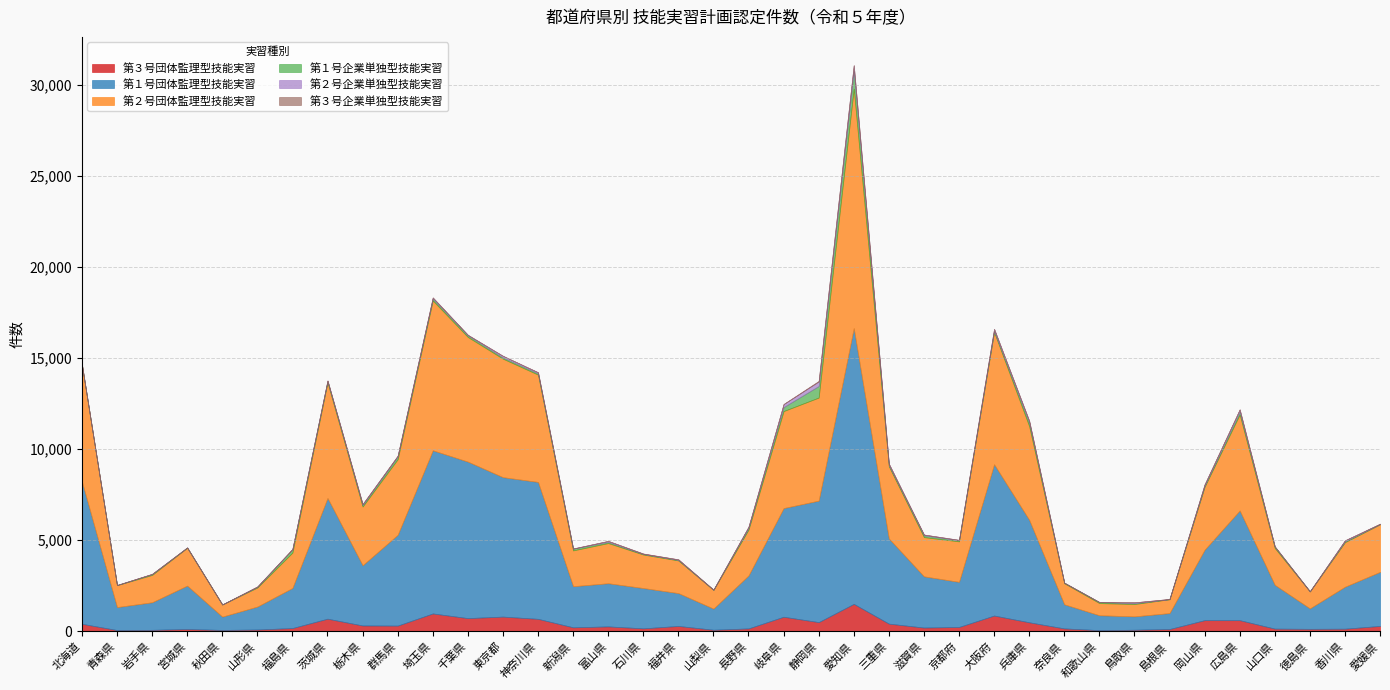

What are all the series names shown in the legend?

第３号団体監理型技能実習, 第１号団体監理型技能実習, 第２号団体監理型技能実習, 第１号企業単独型技能実習, 第２号企業単独型技能実習, 第３号企業単独型技能実習